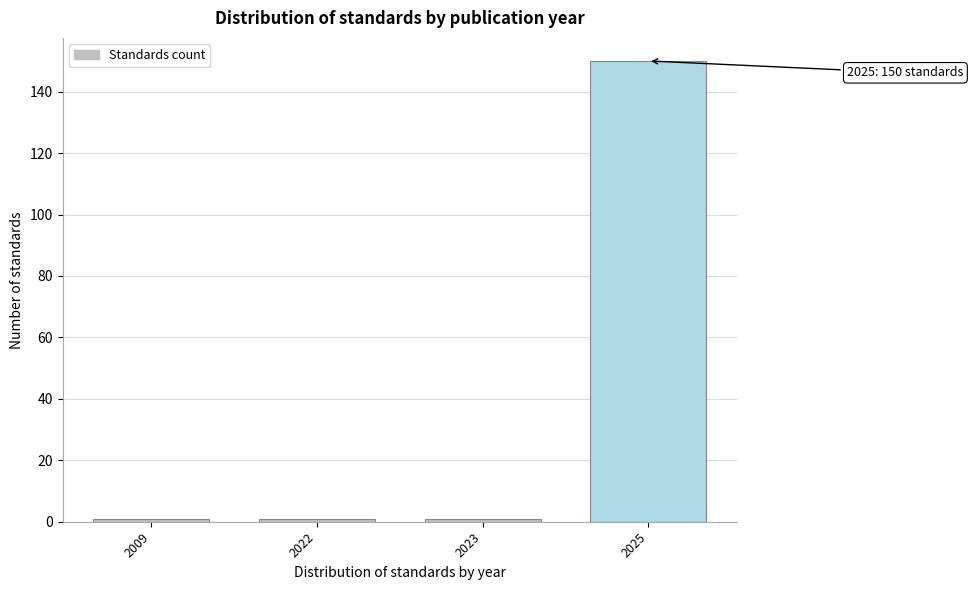

Reading right to left, transcribe all the data shown in this chart.

150	1	1	1